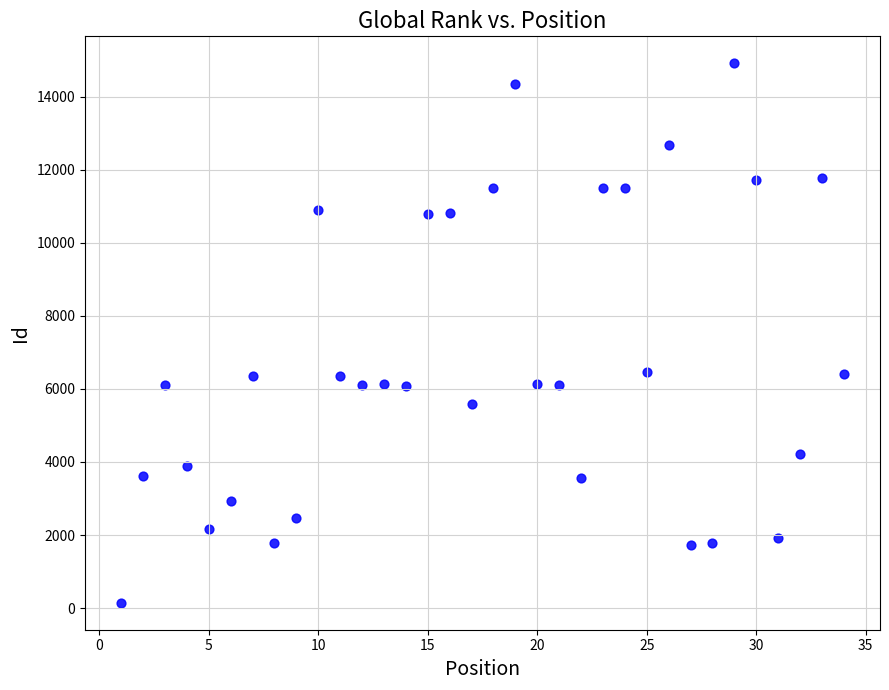

What is the range of X values (max minus min)?

33